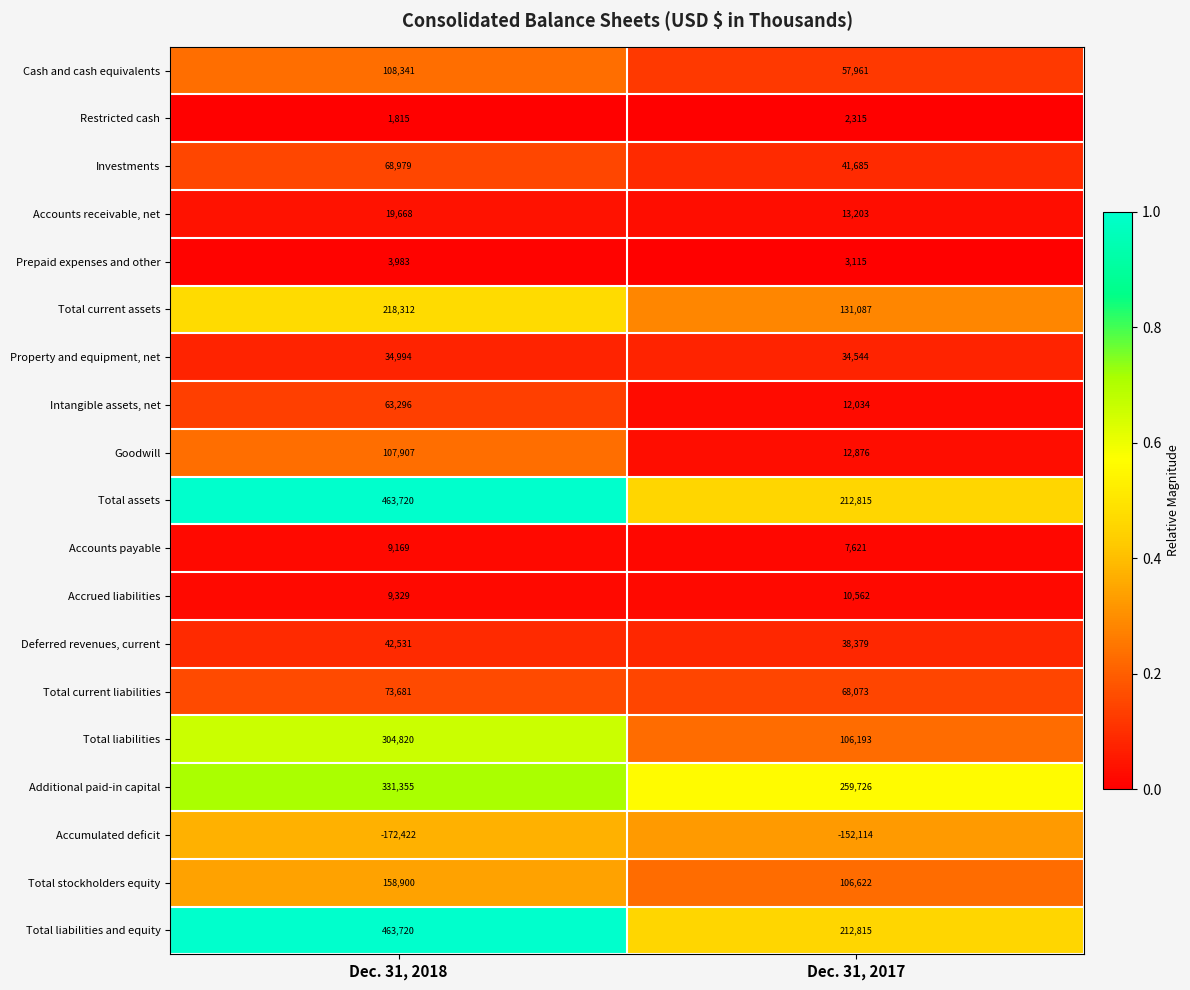

The Investments series shows 41685 at Dec. 31, 2017. True or false?

True